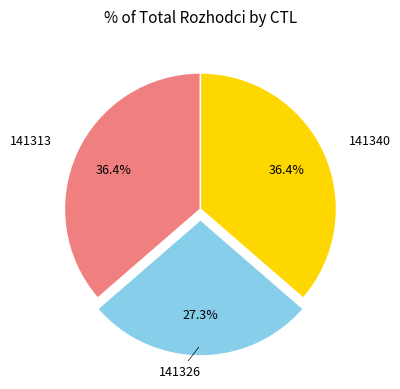

What percentage is the 141340 slice, to the nearest percent?

36%